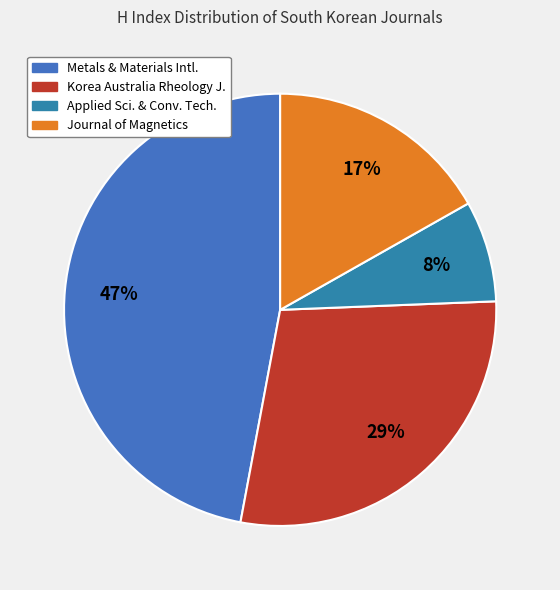

What is the largest slice in the pie chart?

Metals and Materials International